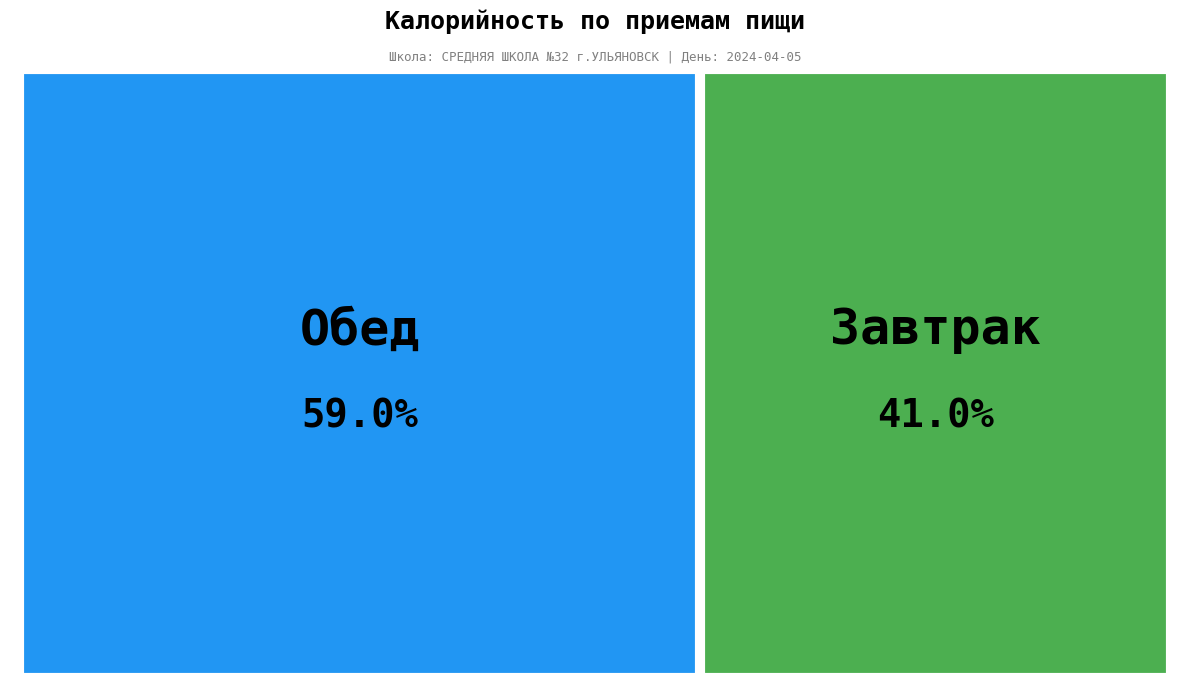

Is it true that Обед is 59% of the pie?

True